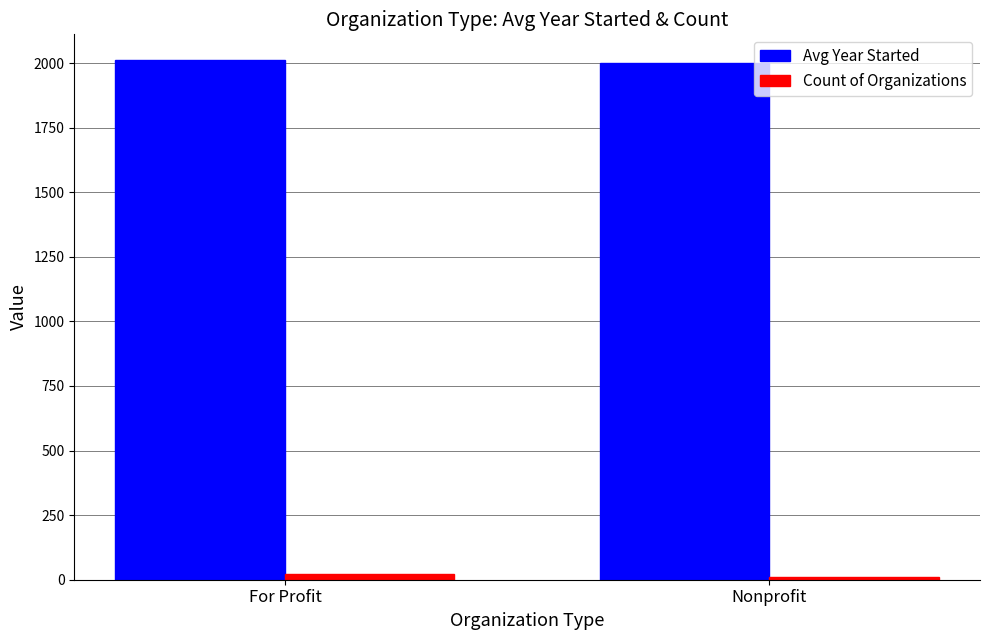

Reading left to right, extract all data points from this chart.

Avg Year Started: 2010.9	2001.1
Count of Organizations: 23.0	9.0